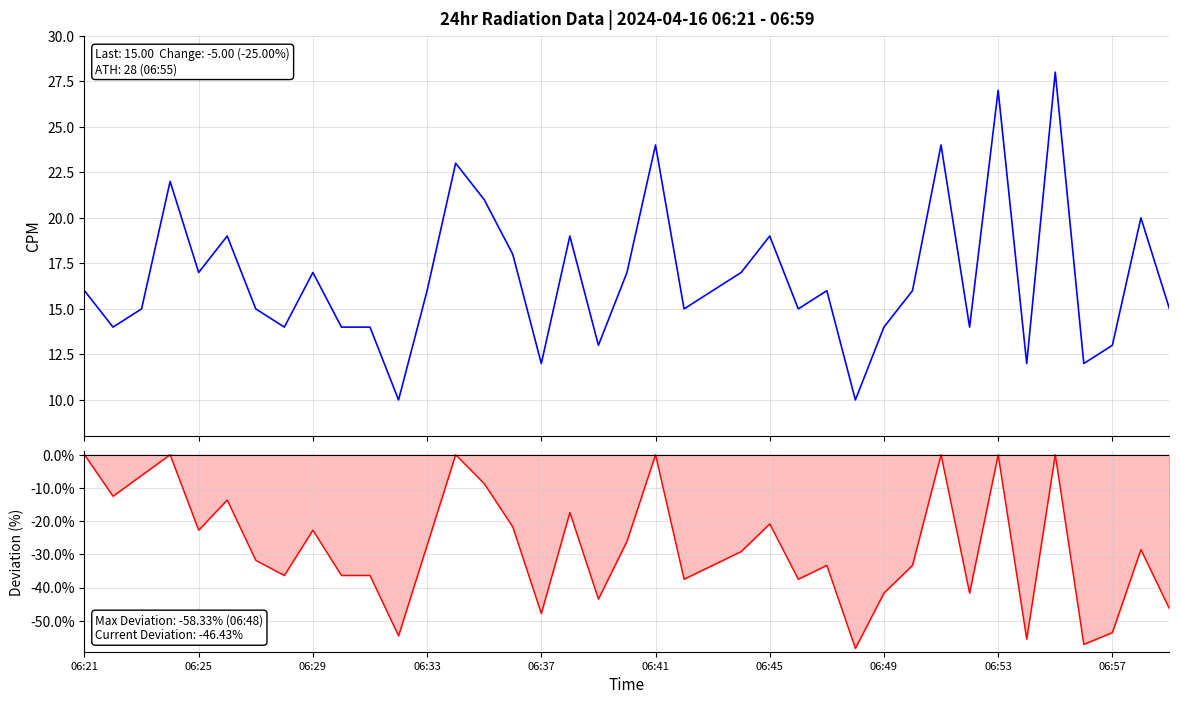

The value of Drawdown at 31 is -11.6. True or false?

False